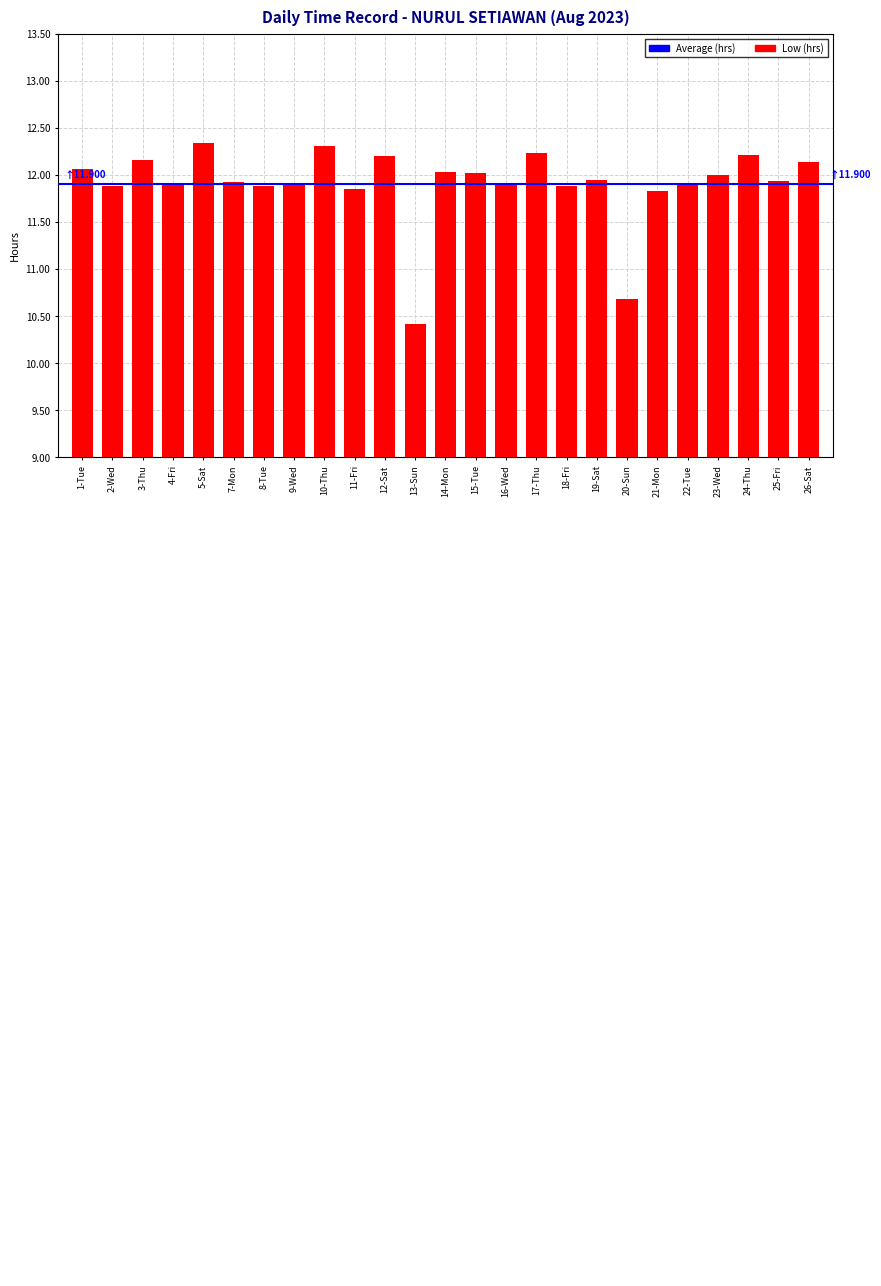

How many data points are above 11?

23